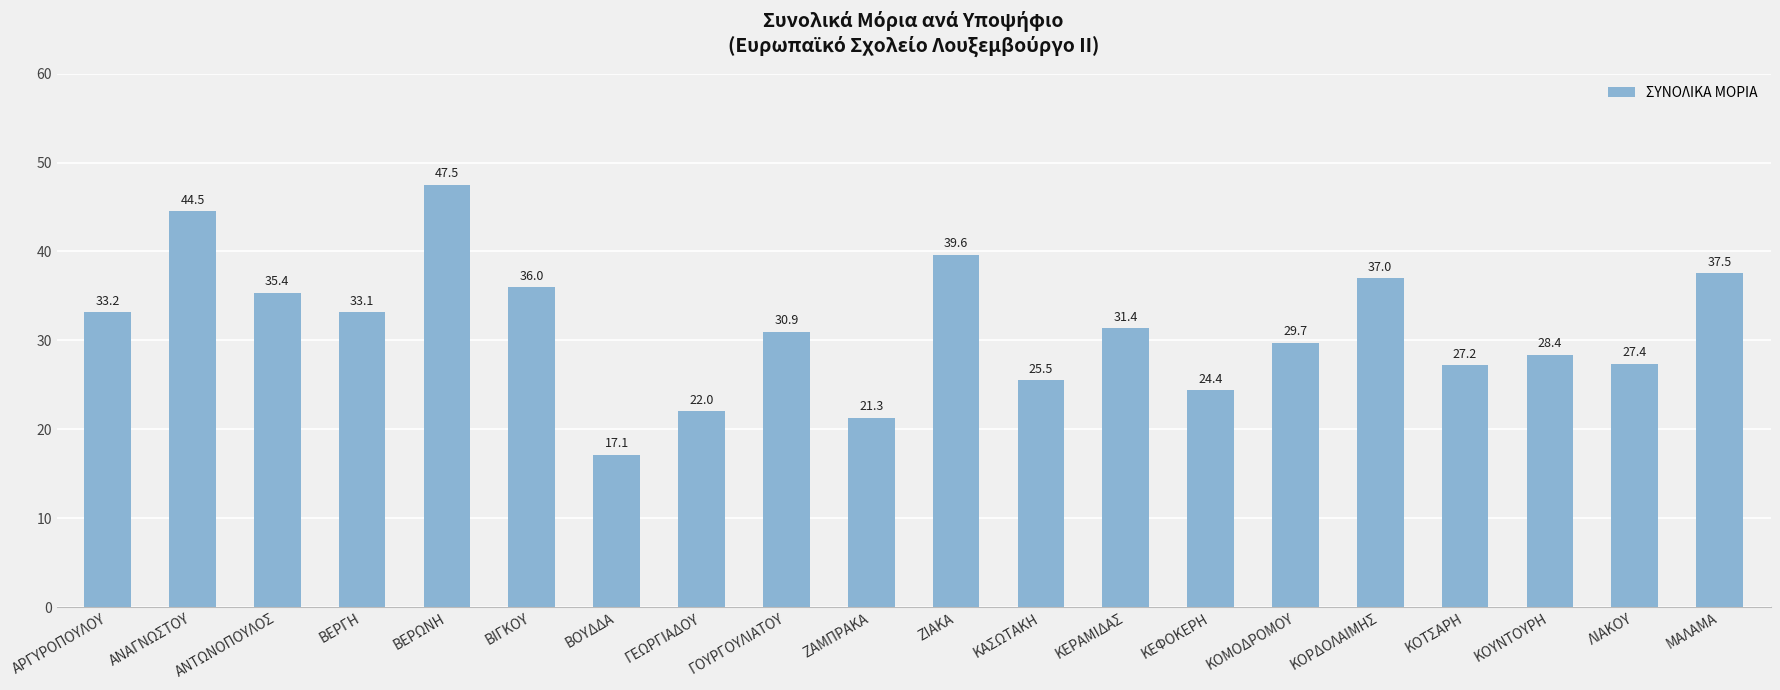

The value at ΖΙΑΚΑ is 17.9. True or false?

False